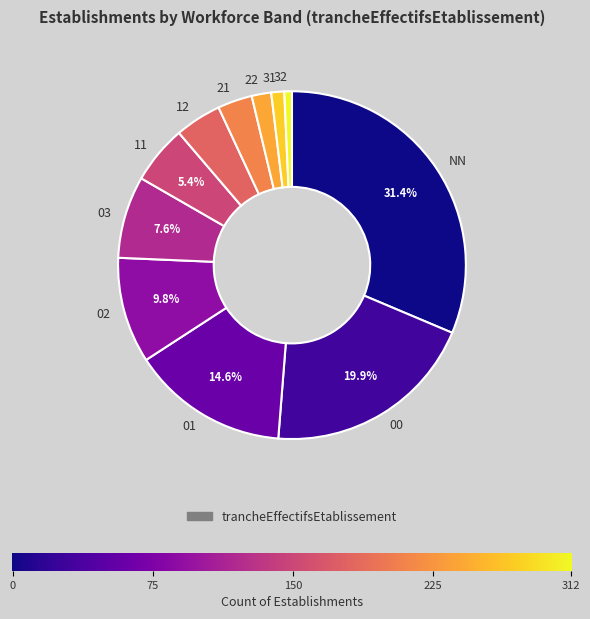

To the nearest percent, what percentage of the pie is 12?

4%